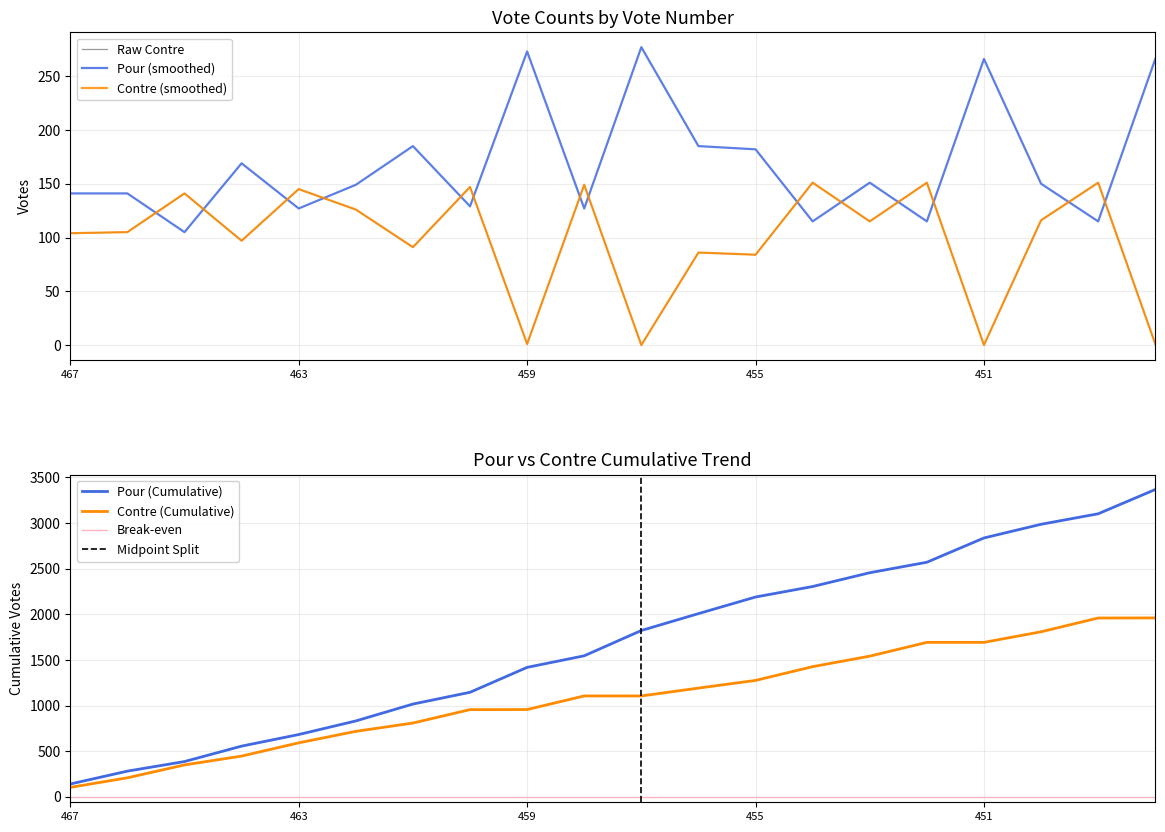

How many intersections are there between Contre and Pour?

14